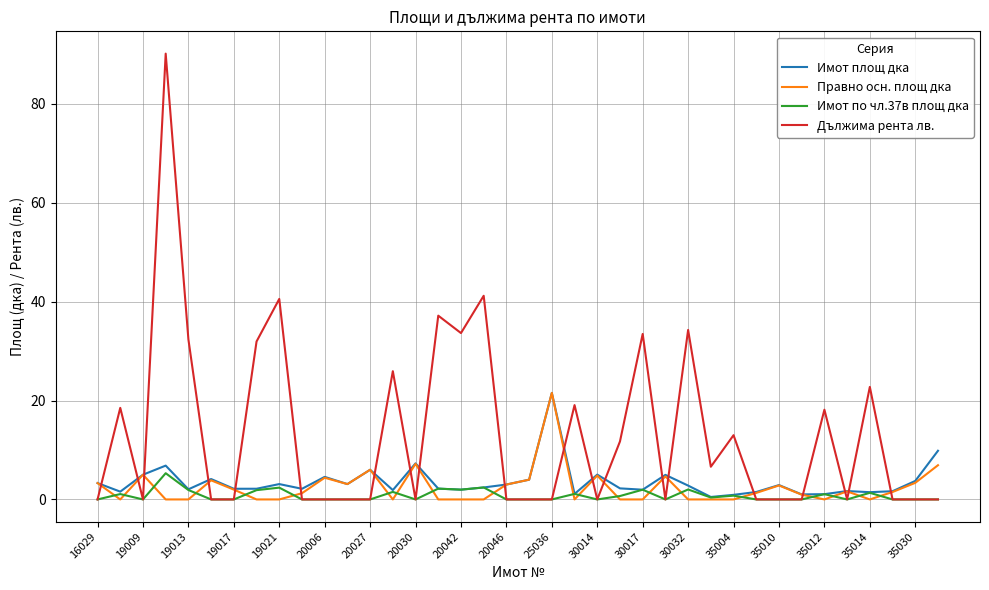

What is the highest value of the Имот площ дка series?

21.5